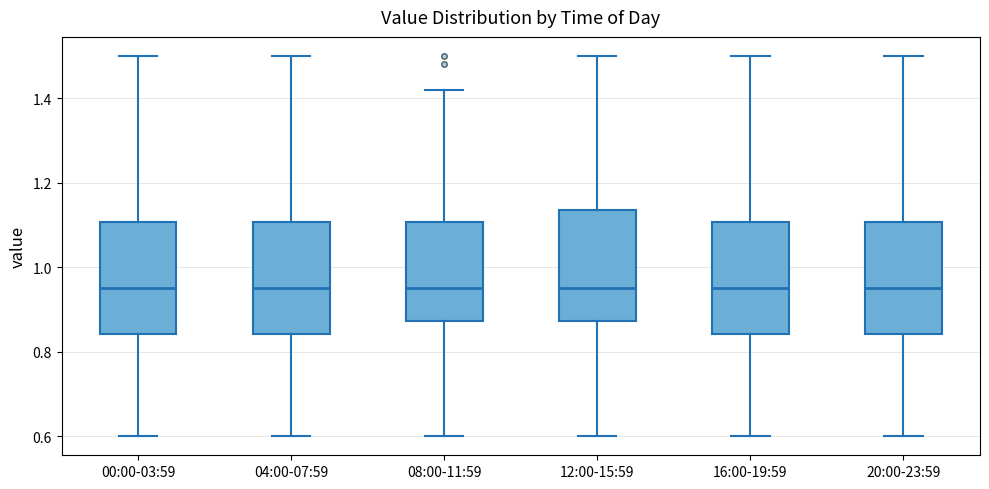

Reading left to right, read every box against the y-axis: the position of its median line, the range the box covers, and the ends of its whiskers. The values are not printed on the chart, so give them approximately, as read against the axis.

00:00-03:59: median 0.96, box 0.84 to 1.10, whiskers 0.60 to 1.50
04:00-07:59: median 0.96, box 0.84 to 1.10, whiskers 0.60 to 1.50
08:00-11:59: median 0.96, box 0.88 to 1.10, whiskers 0.60 to 1.42
12:00-15:59: median 0.96, box 0.88 to 1.14, whiskers 0.60 to 1.50
16:00-19:59: median 0.96, box 0.84 to 1.10, whiskers 0.60 to 1.50
20:00-23:59: median 0.96, box 0.84 to 1.10, whiskers 0.60 to 1.50